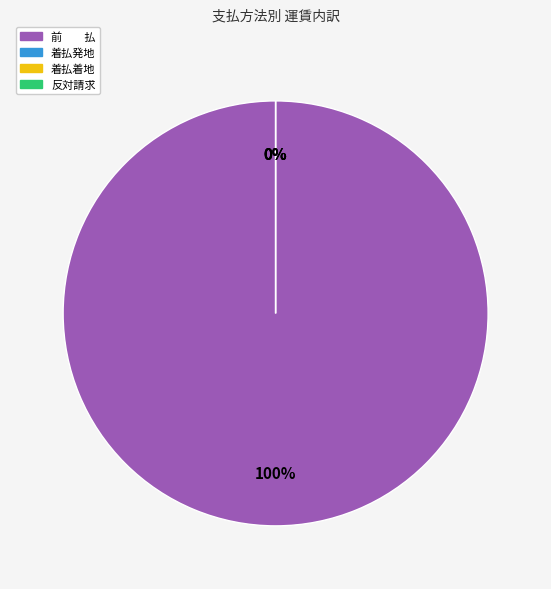

Does 着払着地 account for over 50% of the chart?

No